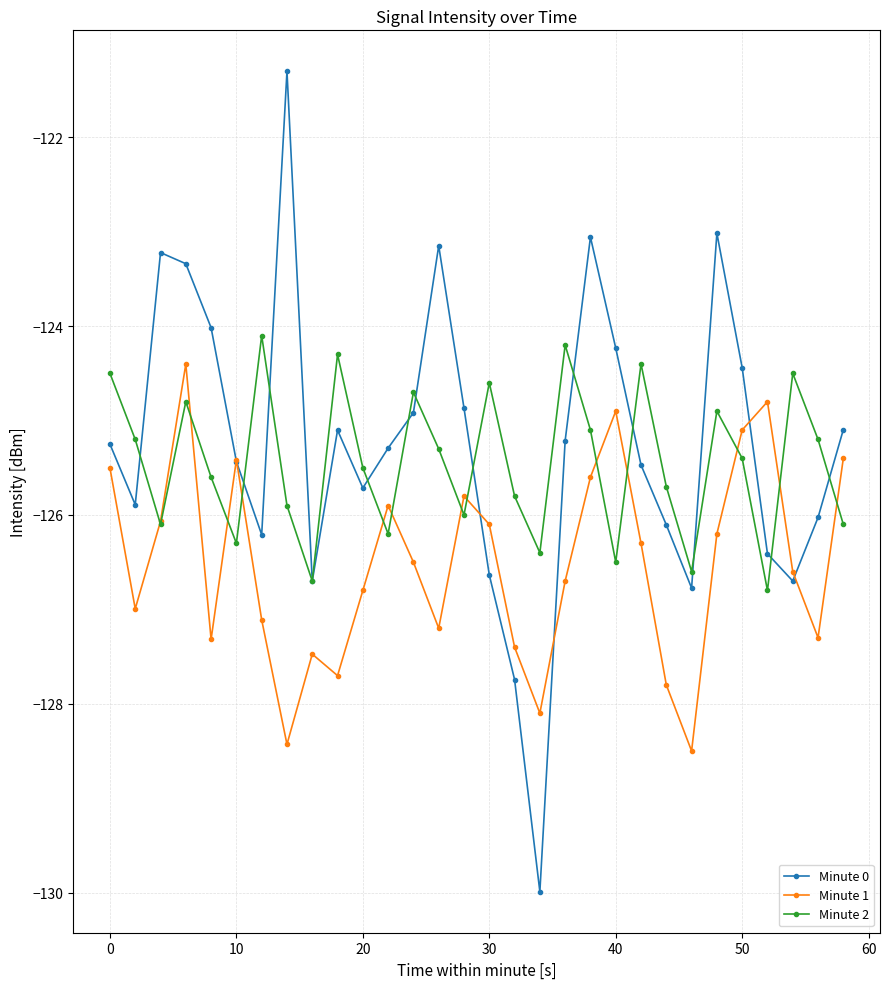

Which series has the largest range (max minus min)?

Minute 0